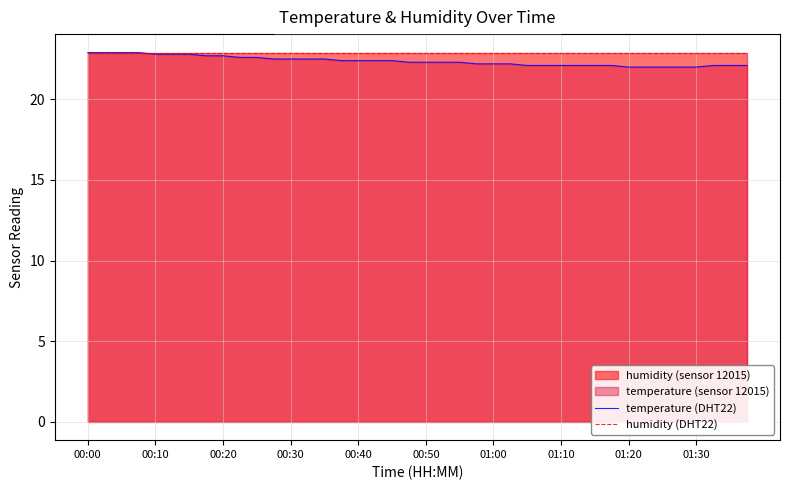

At which label does humidity (DHT22) reach its peak?

00:00